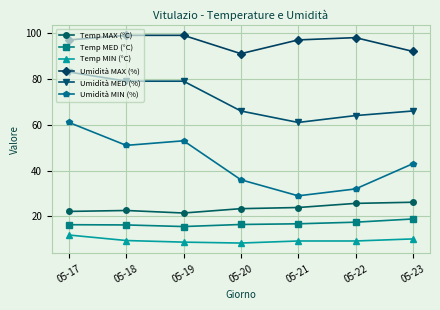

Rank the series by their maximum value, from lowest to highest.

Temp MIN (°C), Temp MED (°C), Temp MAX (°C), Umidità MIN (%), Umidità MED (%), Umidità MAX (%)